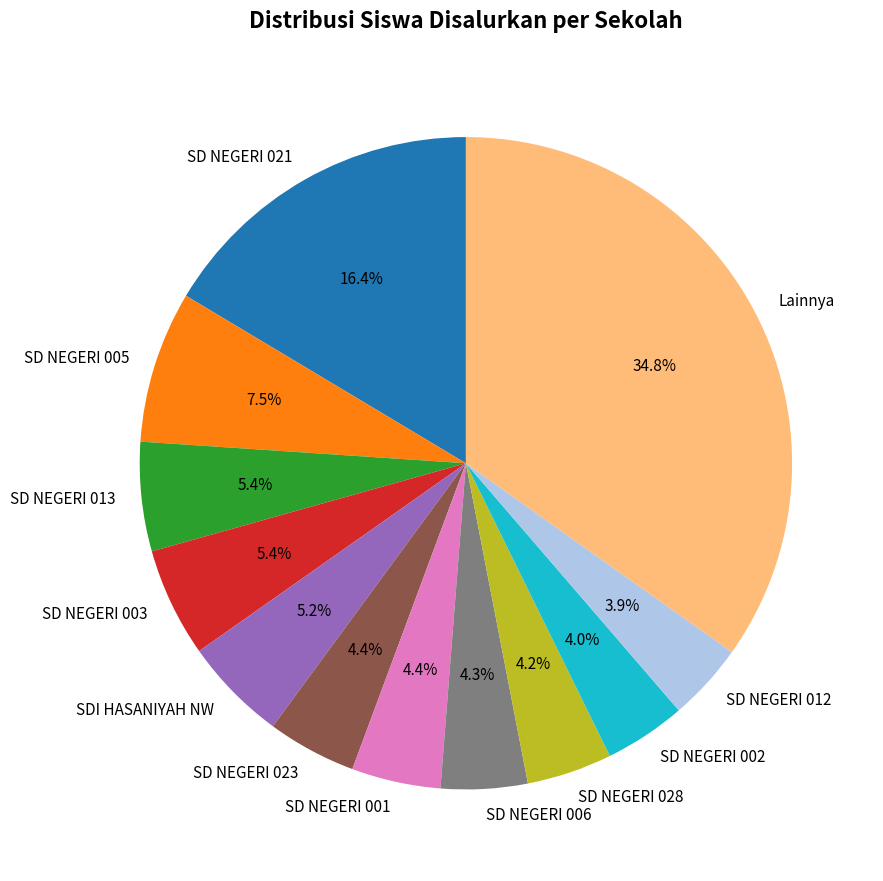

To the nearest percent, what is the average slice percentage?

8%